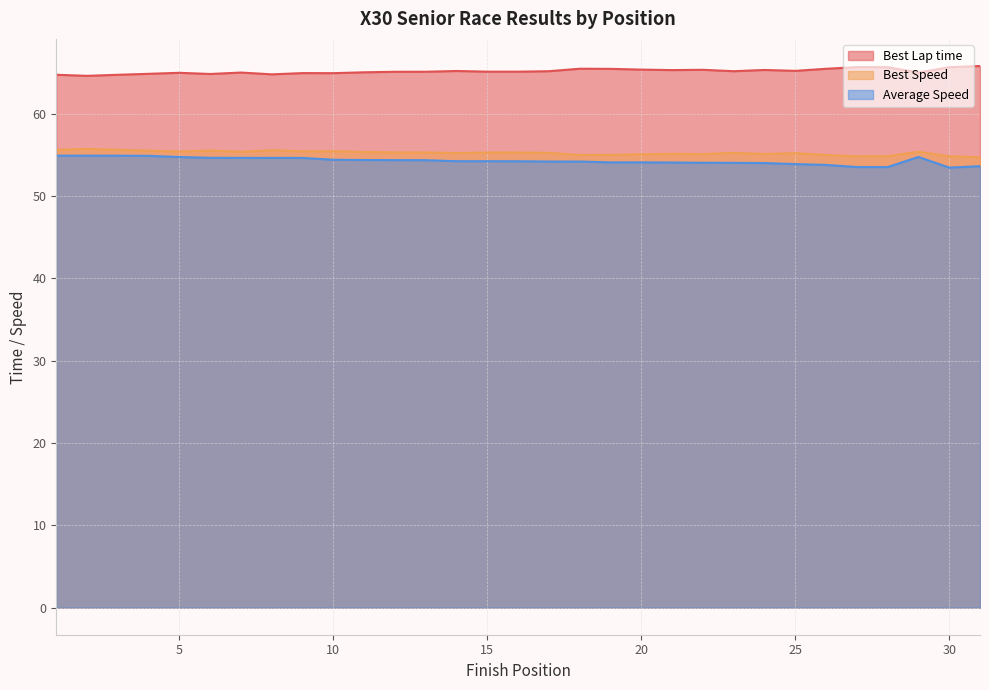

Reading left to right, what are all the values shown in this chart?

Best Lap time: 64.7	64.6	64.7	64.8	65.0	64.8	65.0	64.8	64.9	64.9	65.0	65.1	65.1	65.2	65.1	65.1	65.2	65.5	65.5	65.4	65.3	65.3	65.2	65.3	65.2	65.5	65.7	65.6	65.0	65.6	65.8
Best Speed: 55.6	55.7	55.6	55.5	55.4	55.5	55.4	55.6	55.4	55.4	55.4	55.3	55.3	55.2	55.3	55.3	55.2	55.0	55.0	55.1	55.1	55.1	55.2	55.1	55.2	55.0	54.8	54.8	55.4	54.8	54.7
Average Speed: 54.9	54.9	54.9	54.9	54.7	54.6	54.6	54.6	54.6	54.4	54.4	54.4	54.4	54.2	54.2	54.2	54.2	54.2	54.1	54.1	54.1	54.0	54.0	54.0	53.9	53.8	53.5	53.5	54.7	53.5	53.6